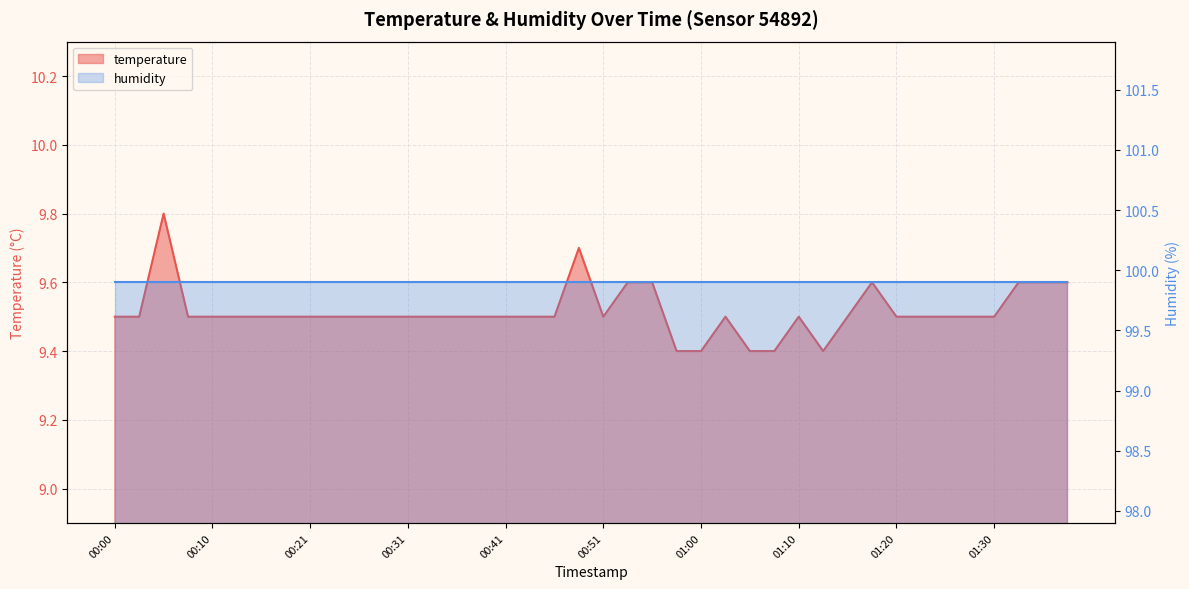

Reading right to left, extract all data points from this chart.

01:37=9.6	01:35=9.6	01:32=9.6	01:30=9.5	01:27=9.5	01:25=9.5	01:22=9.5	01:20=9.5	01:18=9.6	01:15=9.5	01:13=9.4	01:10=9.5	01:08=9.4	01:05=9.4	01:03=9.5	01:00=9.4	00:58=9.4	00:56=9.6	00:53=9.6	00:51=9.5	00:48=9.7	00:46=9.5	00:43=9.5	00:41=9.5	00:39=9.5	00:36=9.5	00:34=9.5	00:31=9.5	00:29=9.5	00:26=9.5	00:24=9.5	00:21=9.5	00:18=9.5	00:15=9.5	00:13=9.5	00:10=9.5	00:08=9.5	00:05=9.8	00:03=9.5	00:00=9.5